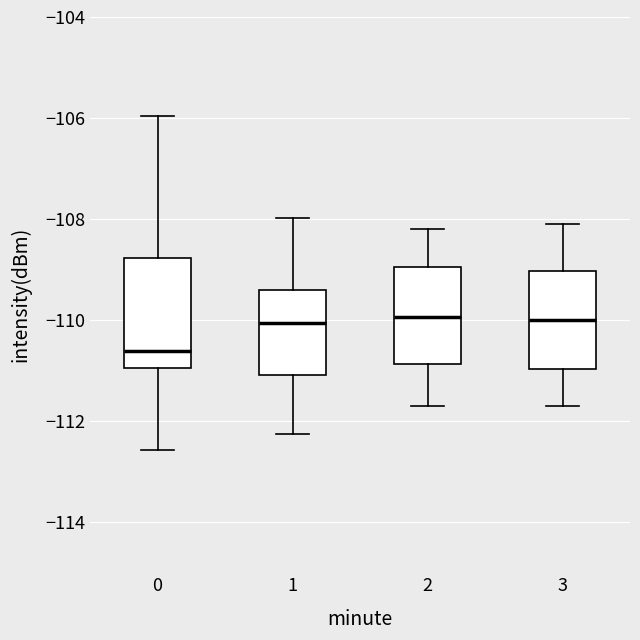

Where is the lower edge of the box at x = 3 on the y-axis? The values are not printed on the chart, so give them approximately, as read against the axis.

-111.0